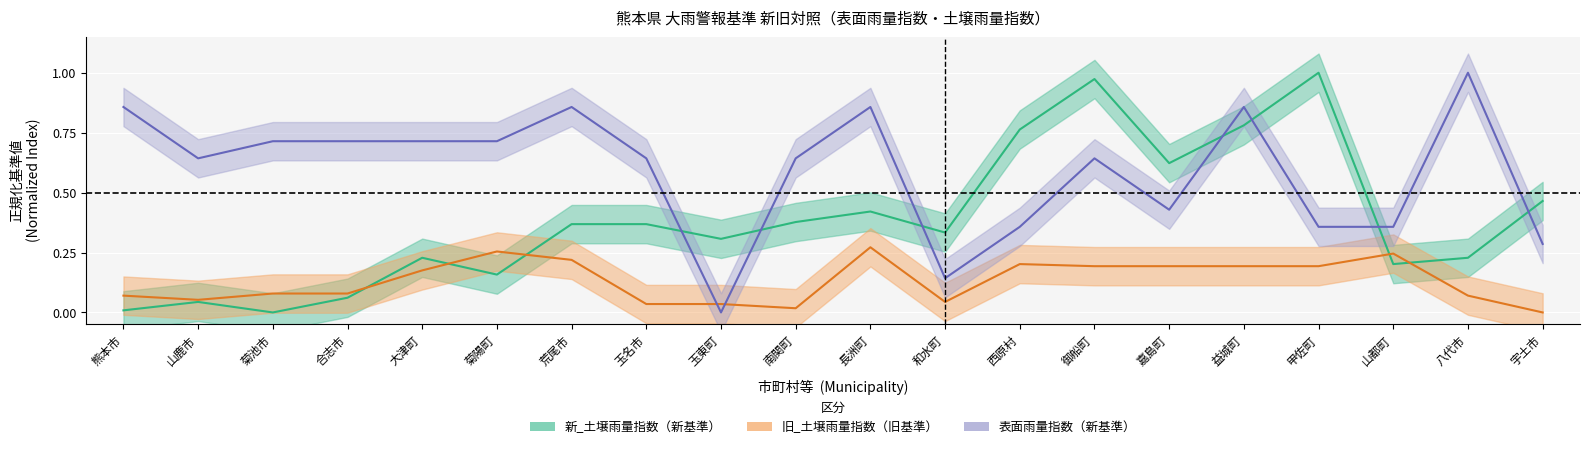

How many times do 新_表面雨量指数 and 新_土壌雨量指数 cross each other?

7